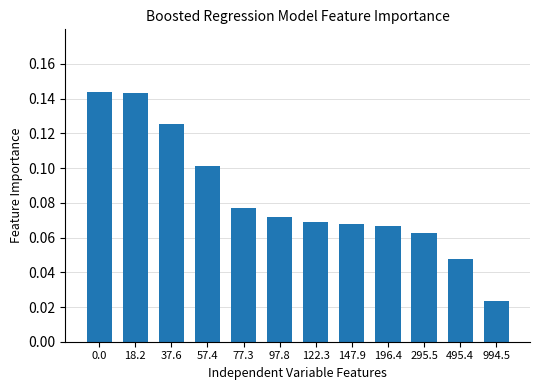

How many values are between 0 and 1?

12